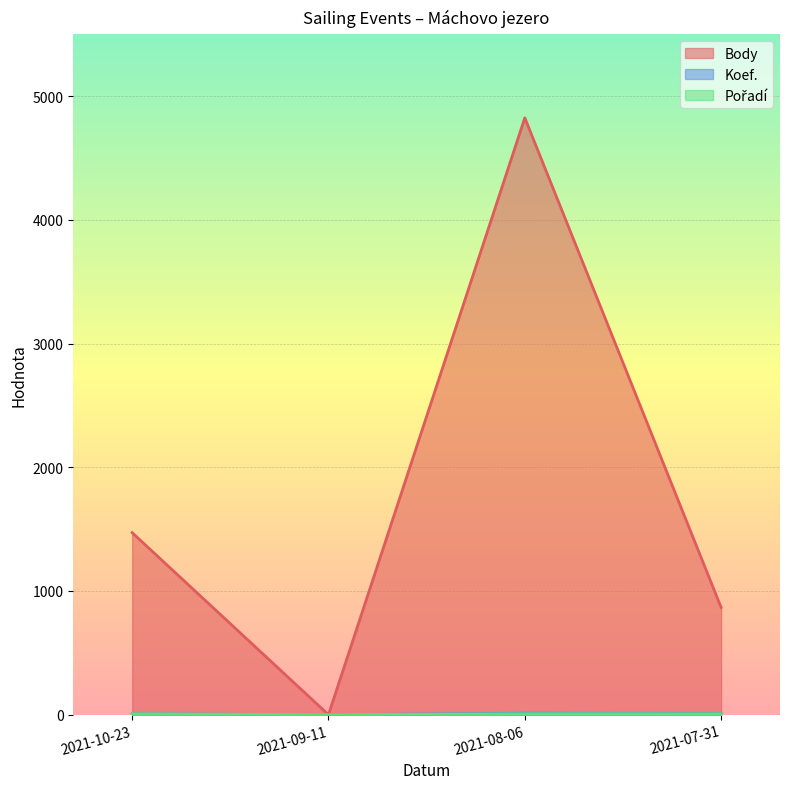

List the series in order of their peak value, lowest first.

Pořadí, Koef., Body